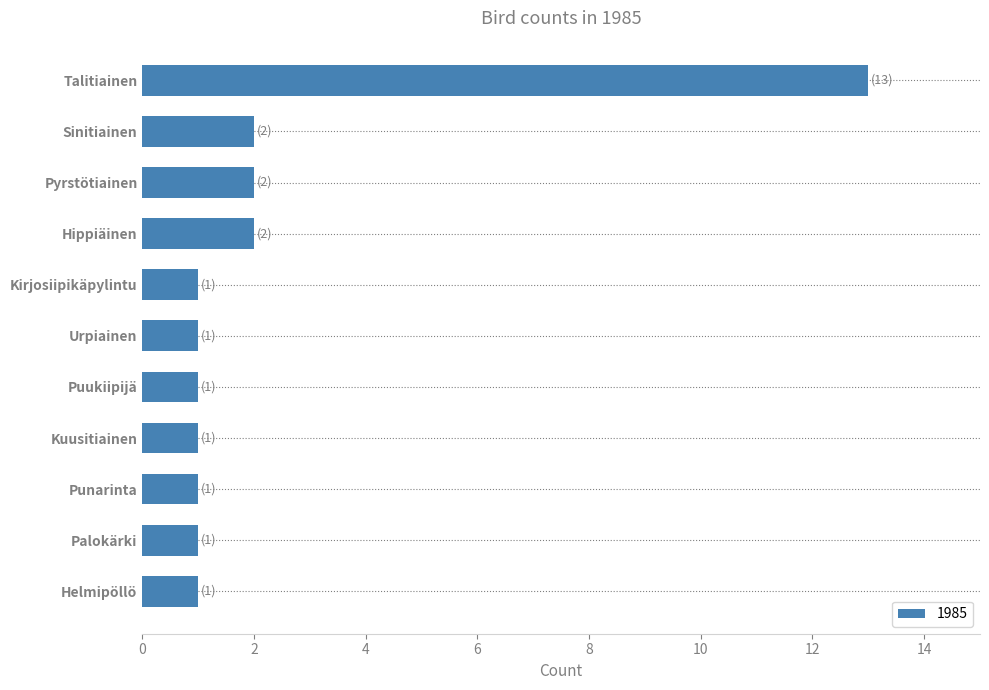

The value at Talitiainen is 21. True or false?

False